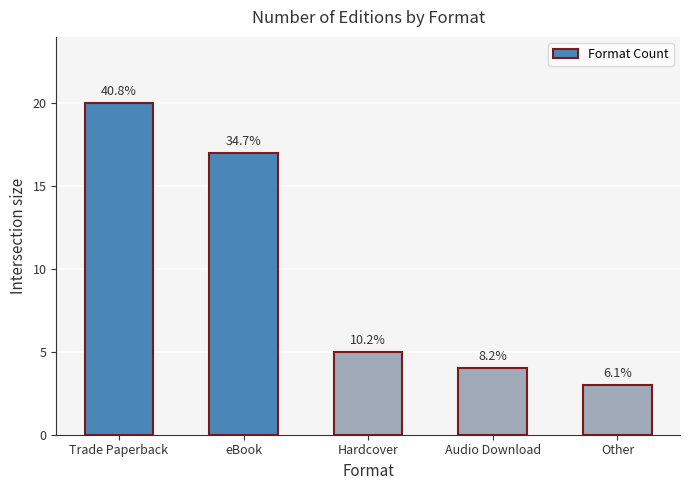

What is the difference between the values at Trade Paperback and Audio Download?

16